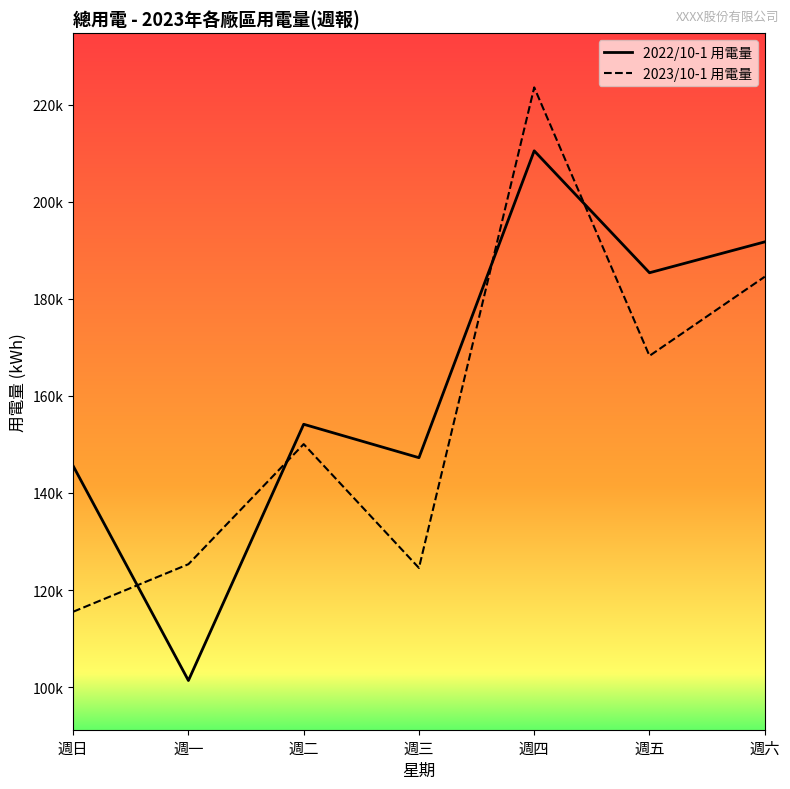

What are all the series names shown in the legend?

2022/10-1 用電量, 2023/10-1 用電量